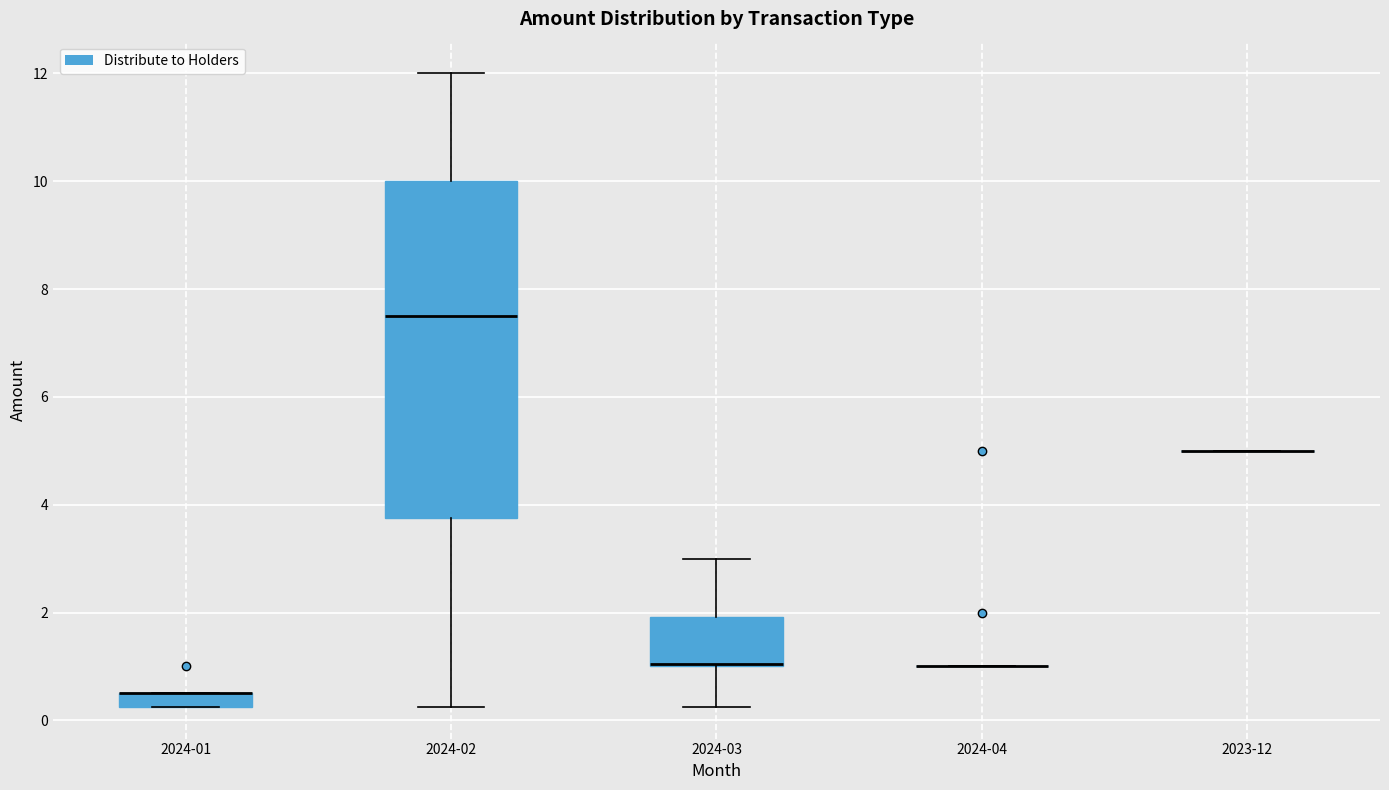

Where is the lower edge of the box for 2024-01 on the y-axis? The values are not printed on the chart, so give them approximately, as read against the axis.

0.2